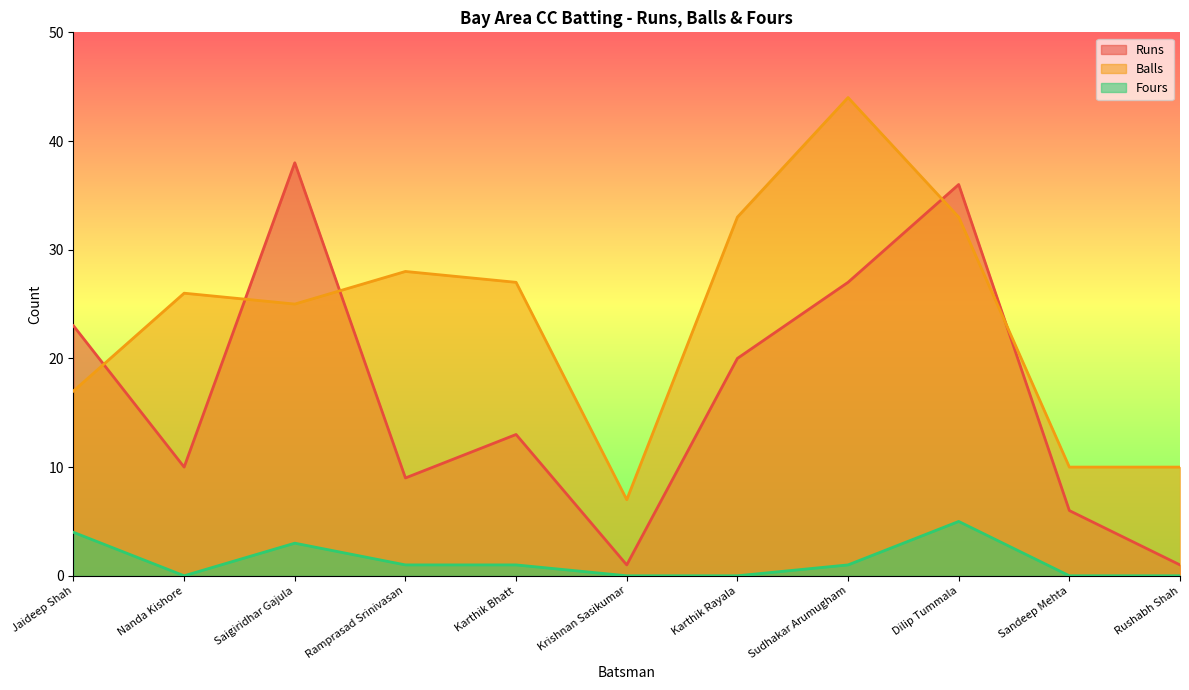

What is the maximum value shown in the chart?

44